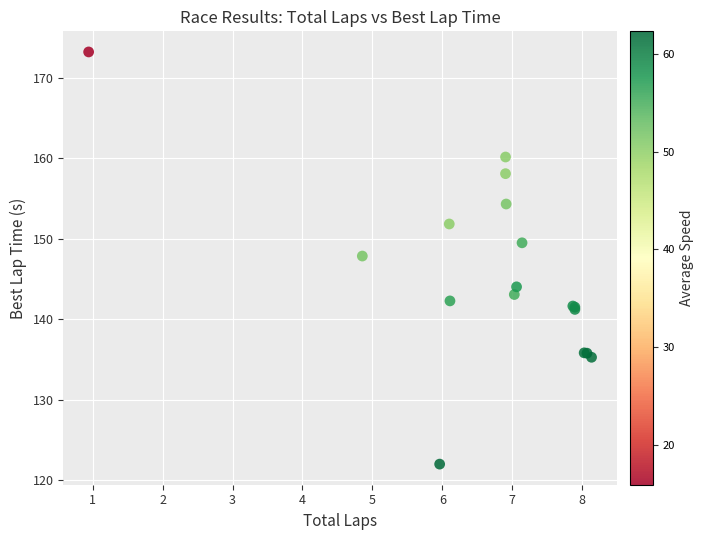

What Y value in the scatter plot is closest to 147?

147.9